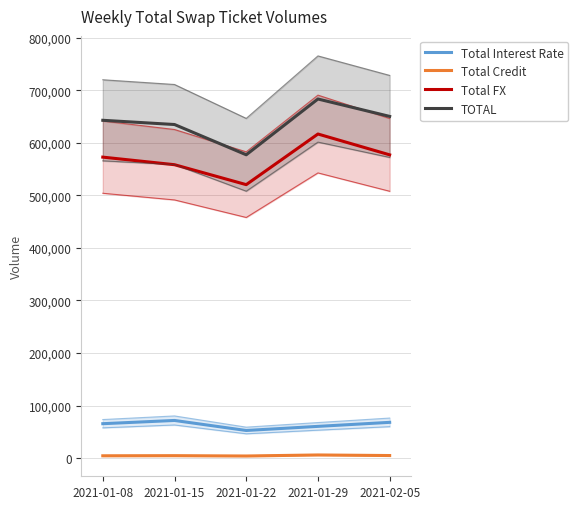

Rank the series at 2021-01-29 from highest to lowest value.

TOTAL, Total FX, Total Interest Rate, Total Credit